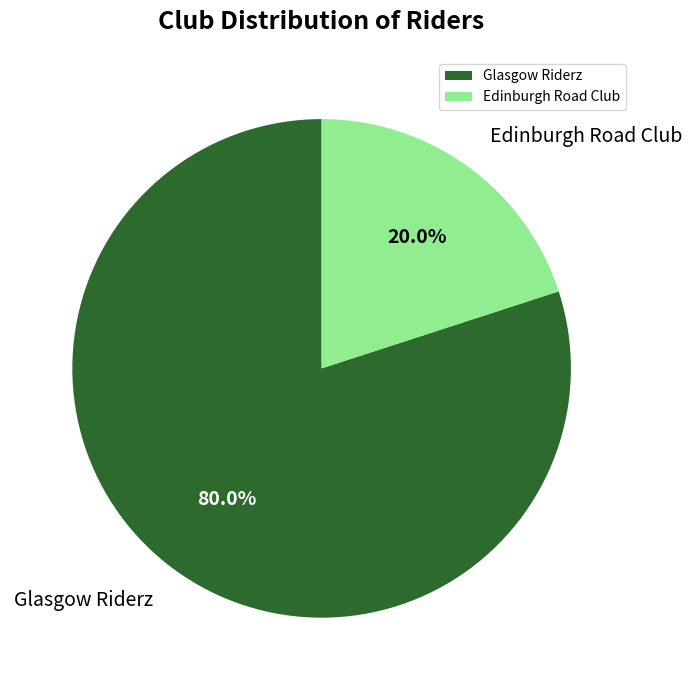

Combined, what portion of the pie is Edinburgh Road Club and Glasgow Riderz?

100.0%